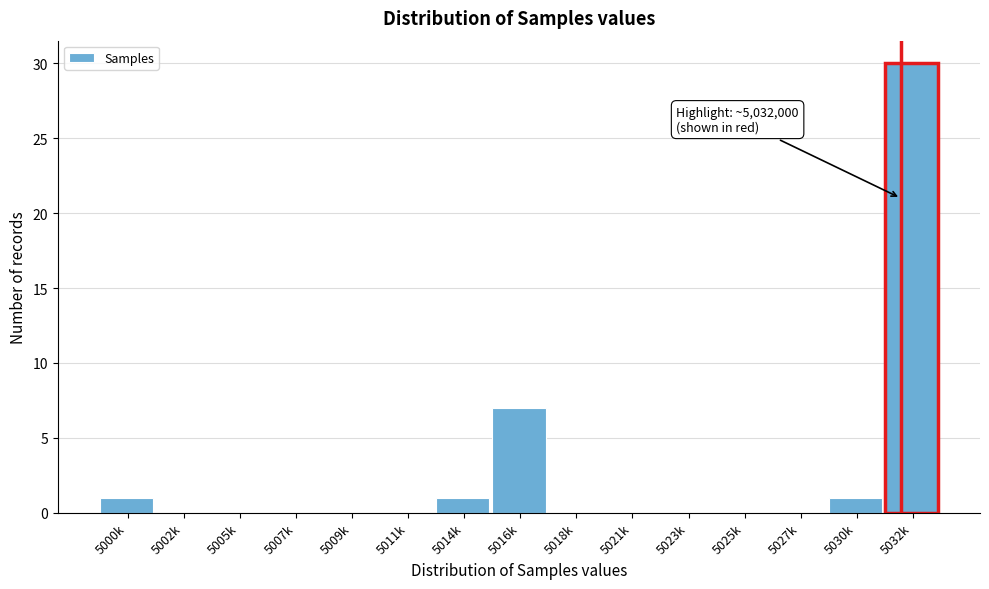

Reading left to right, list all the values displayed in this chart.

5000k=1	5002k=0	5005k=0	5007k=0	5009k=0	5011k=0	5014k=1	5016k=7	5018k=0	5021k=0	5023k=0	5025k=0	5027k=0	5030k=1	5032k=30